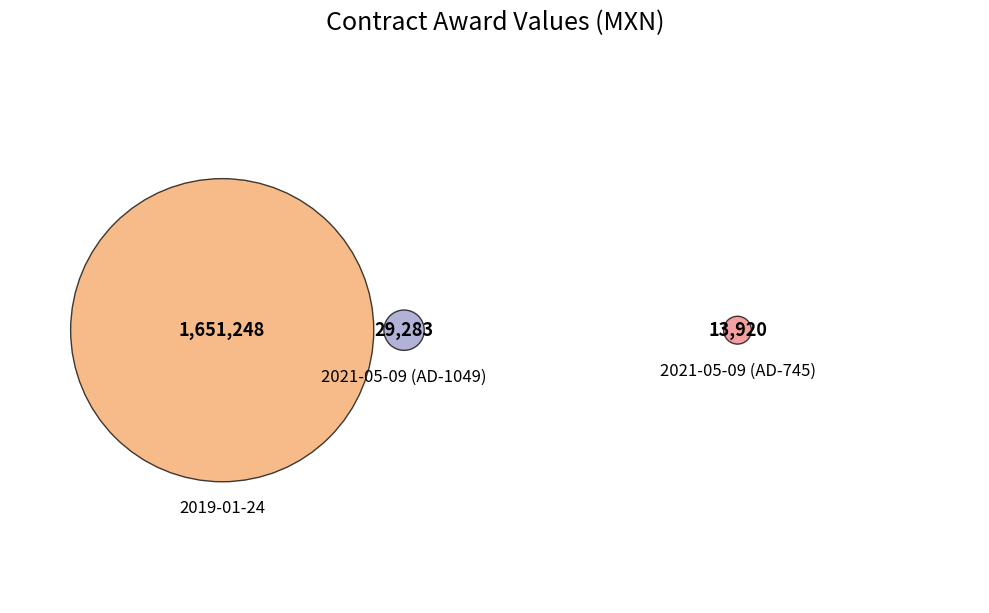

What is the majority slice?

2019-01-24